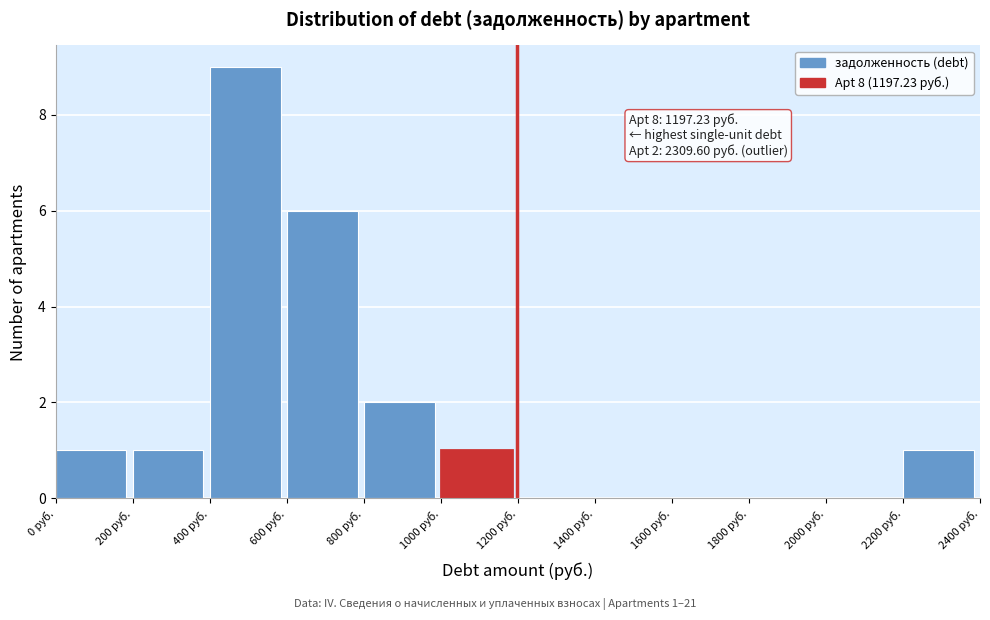

Over which range of the x-axis is the bar tallest?

400 to 600